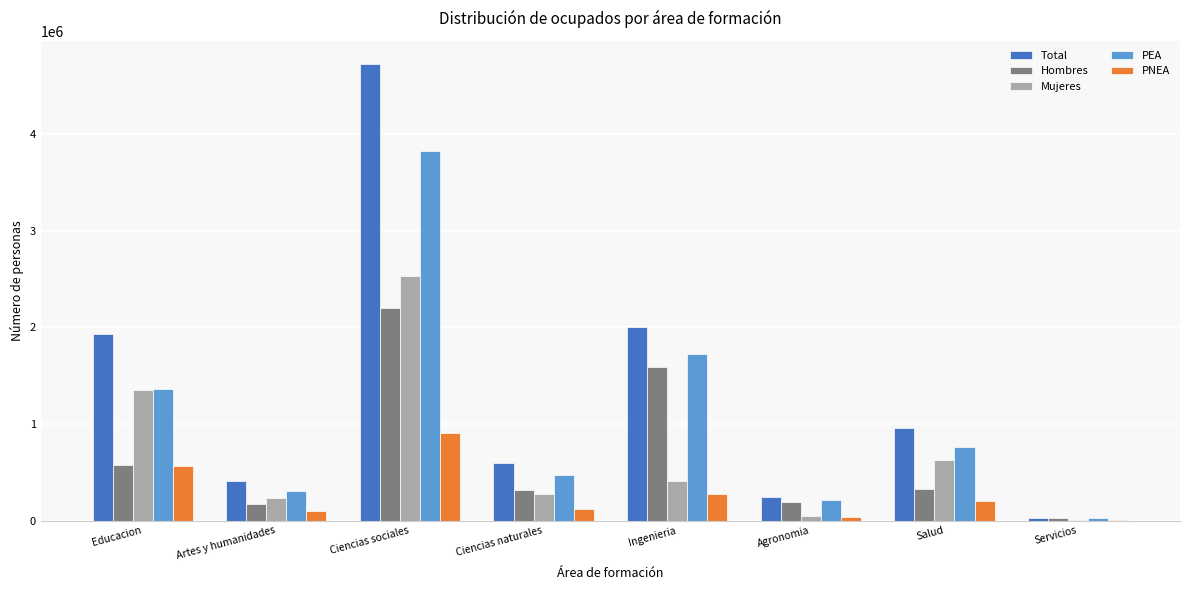

Are the bars grouped side by side (vs. stacked)?

Yes